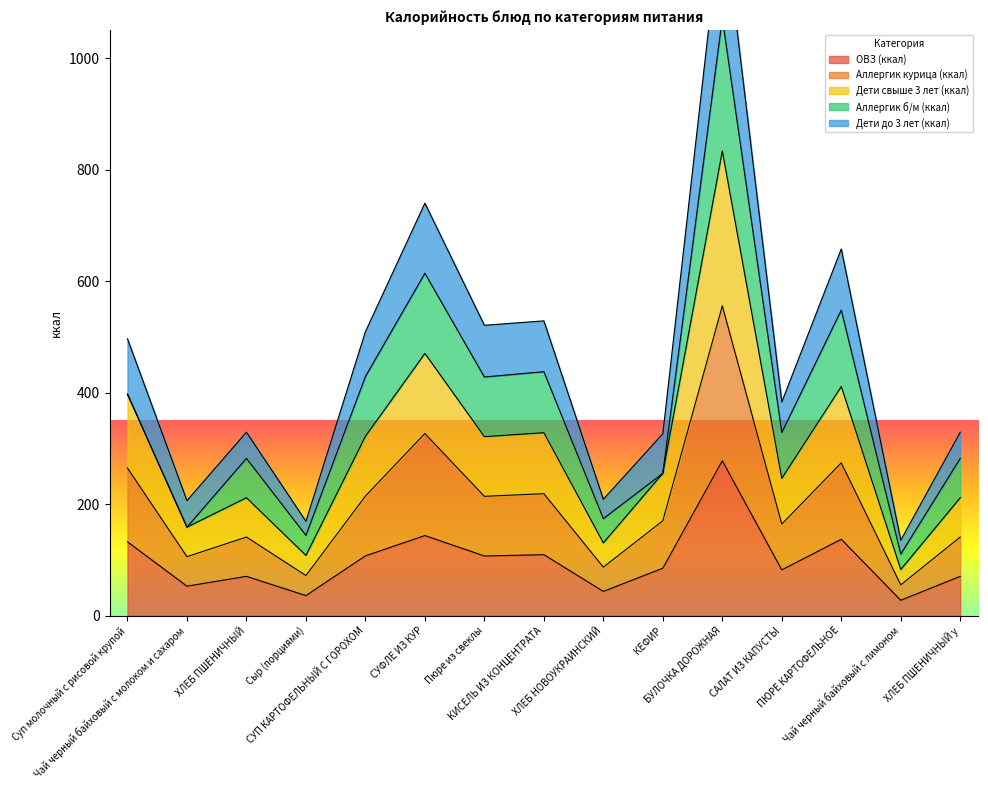

What is the maximum value for ОВЗ (ккал)?

277.8